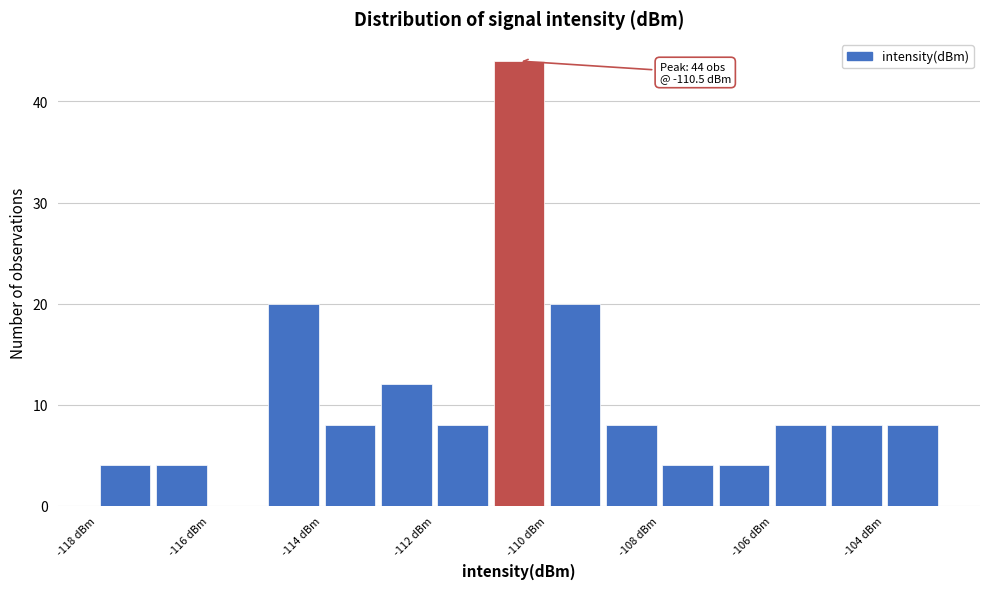

Over which range of the x-axis is the bar tallest?

-111 to -110